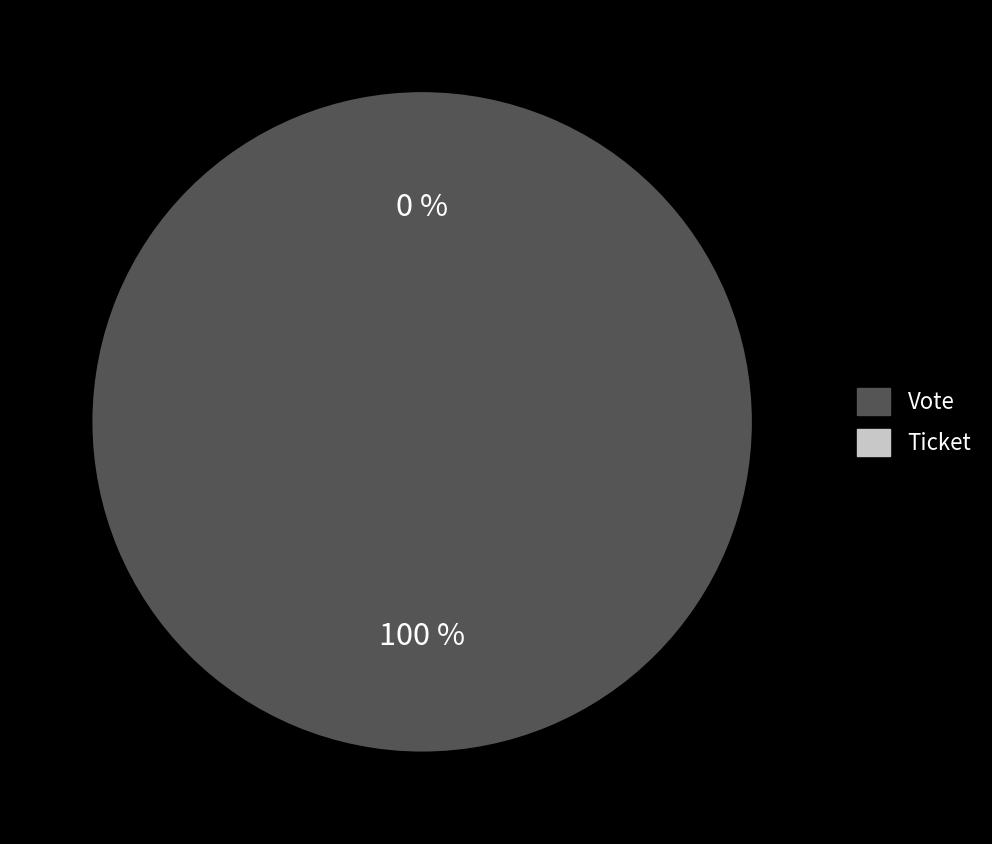

What percentage do Vote and Ticket together represent?

100.0%